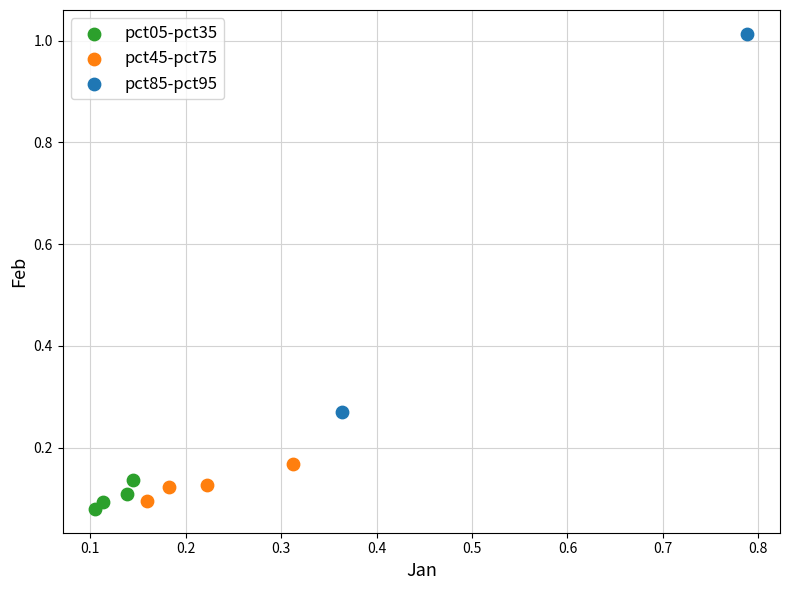

Which series reaches the minimum Y coordinate?

pct05-pct35